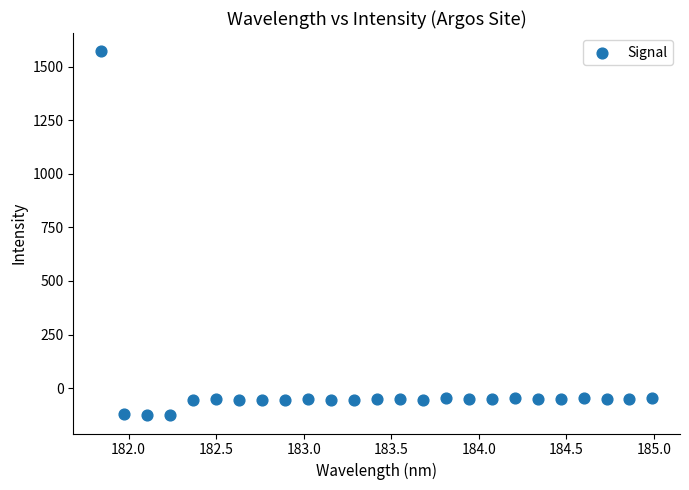

What is the range of X values (max minus min)?

3.1